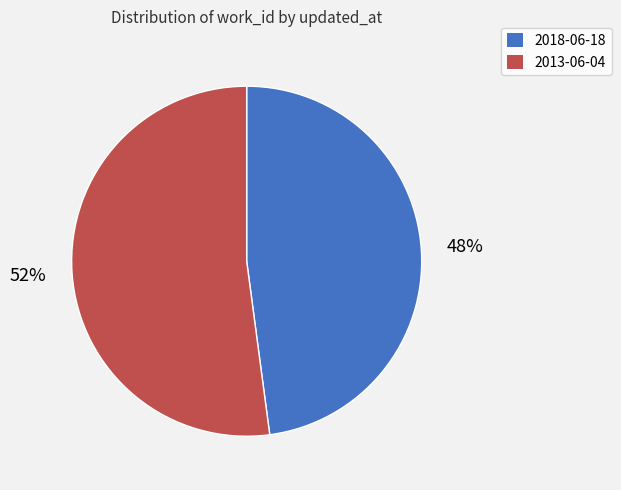

Which slice is the largest?

2013-06-04